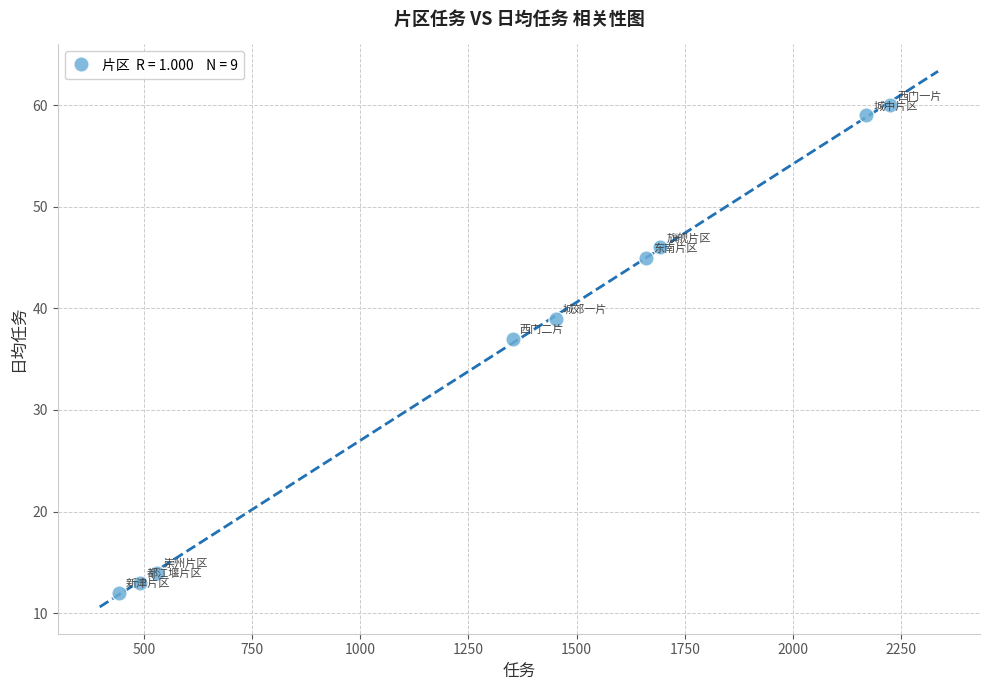

What Y value in the scatter plot is closest to 36?

37